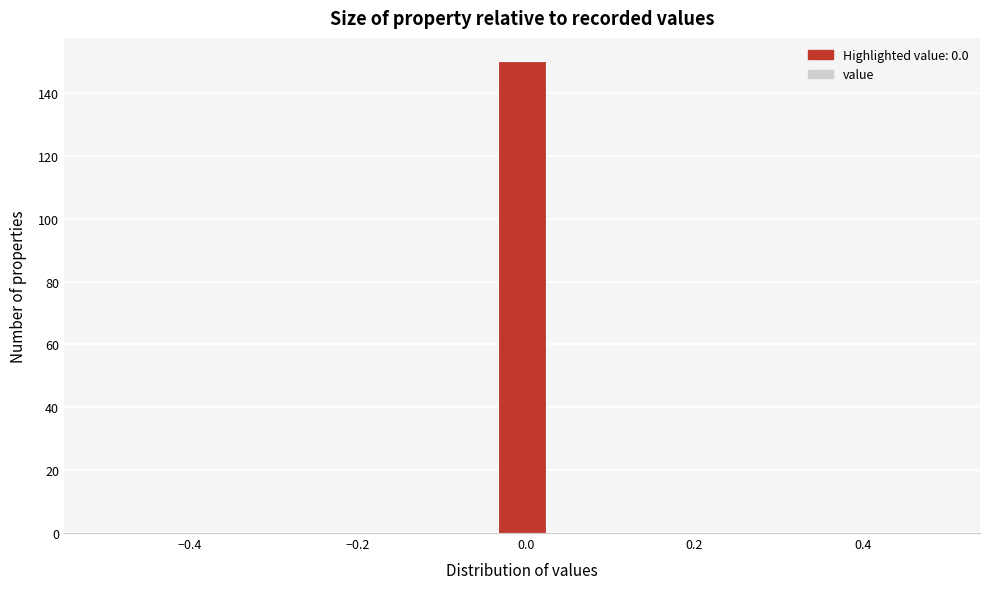

Read against the x-axis, roughly where is the centre of the tallest bar?

0.00